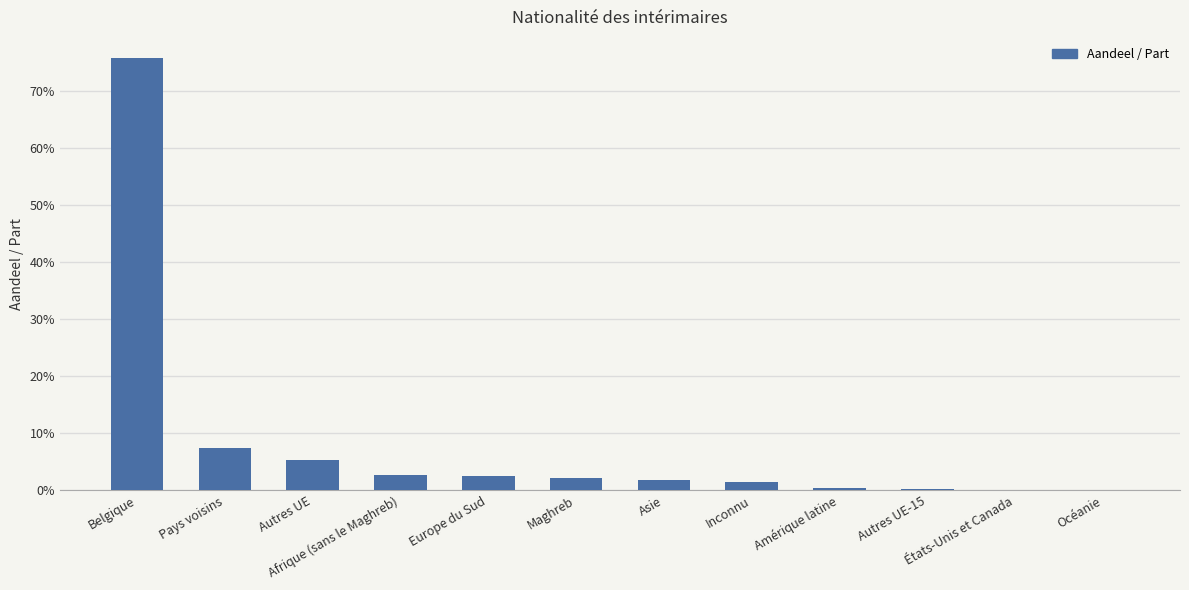

What is the change in value from Belgique to Autres UE-15?

-0.8